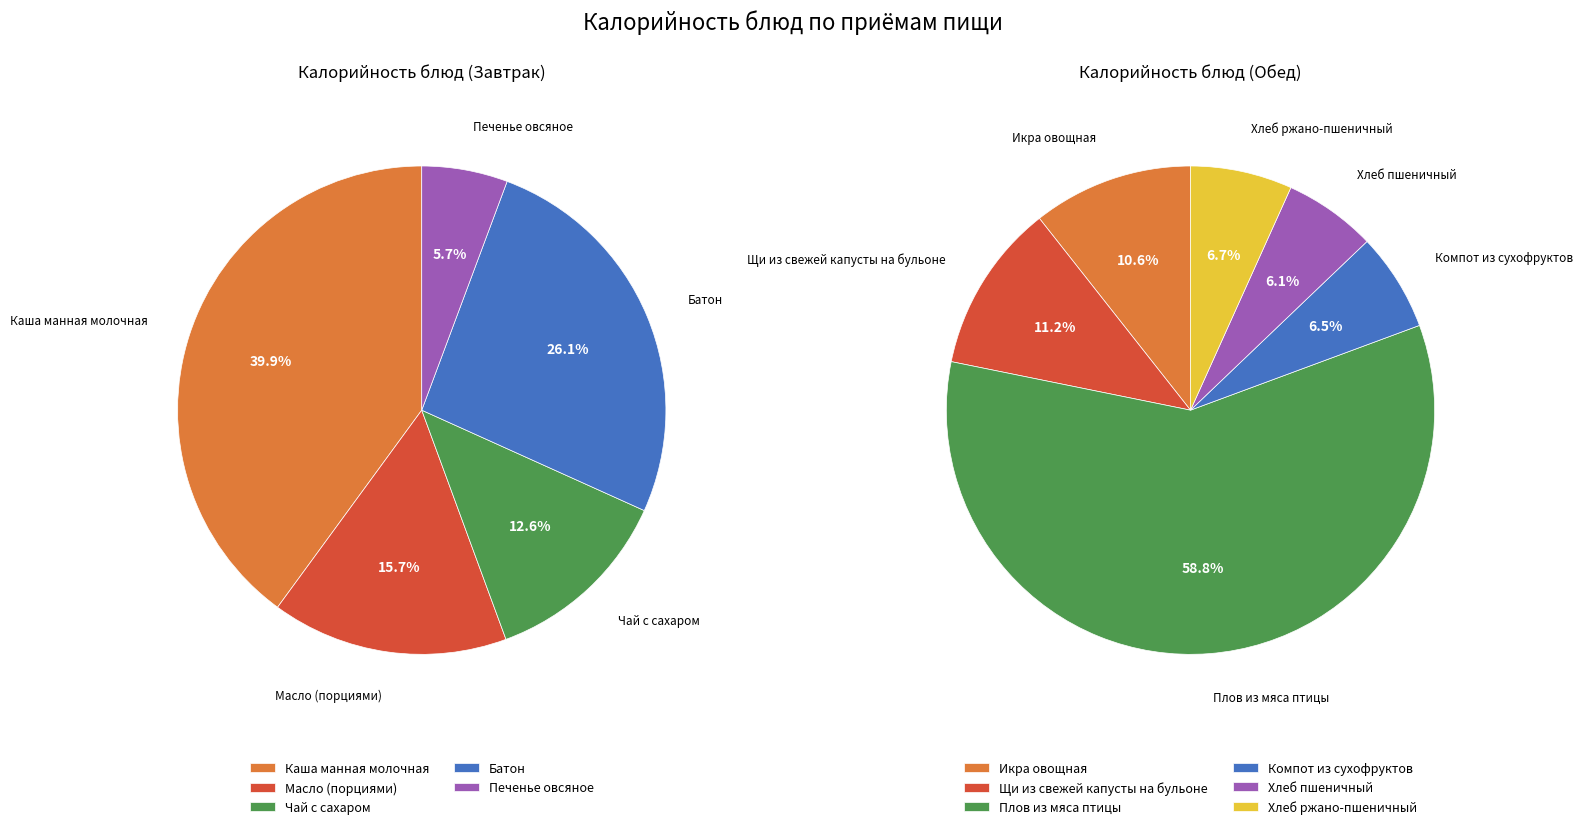

Which category has the smallest portion of the pie?

Печенье овсяное